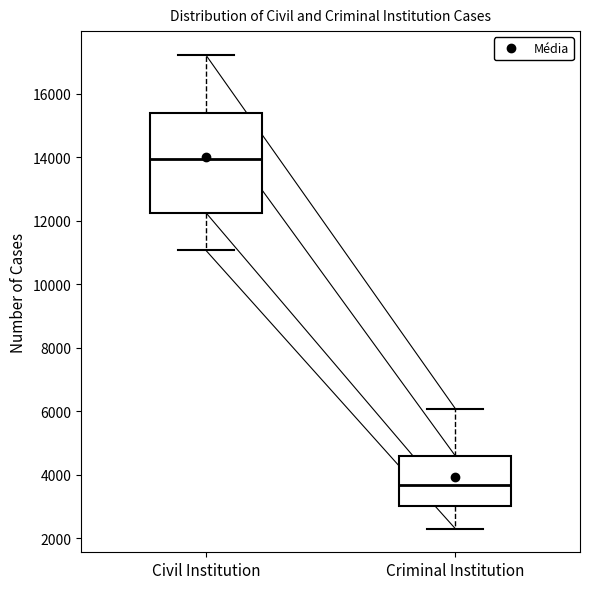

Reading left to right, transcribe this box plot: for each box, give where its median line is, the range the box spans, and where its two whiskers end, as read against the y-axis. The values are not printed on the chart, so give them approximately, as read against the axis.

Civil Institution: median 14000, box 12200 to 15400, whiskers 11000 to 17200
Criminal Institution: median 3600, box 3000 to 4600, whiskers 2400 to 6000